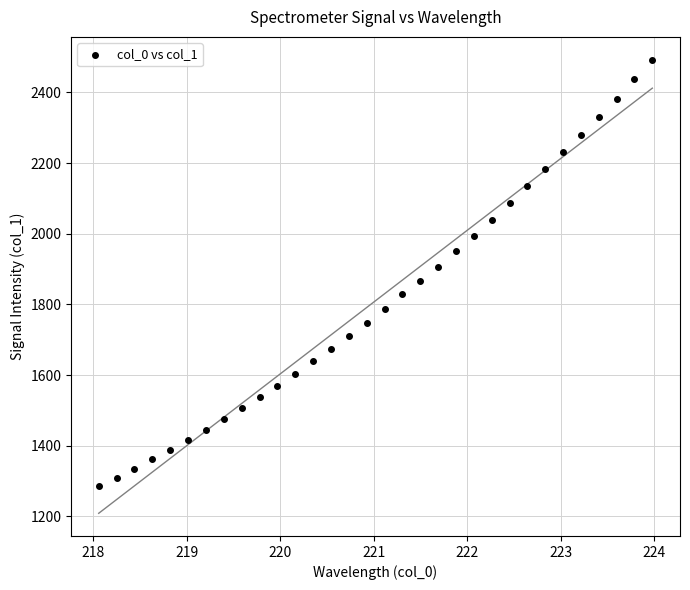

What is the range of X values (max minus min)?

5.9